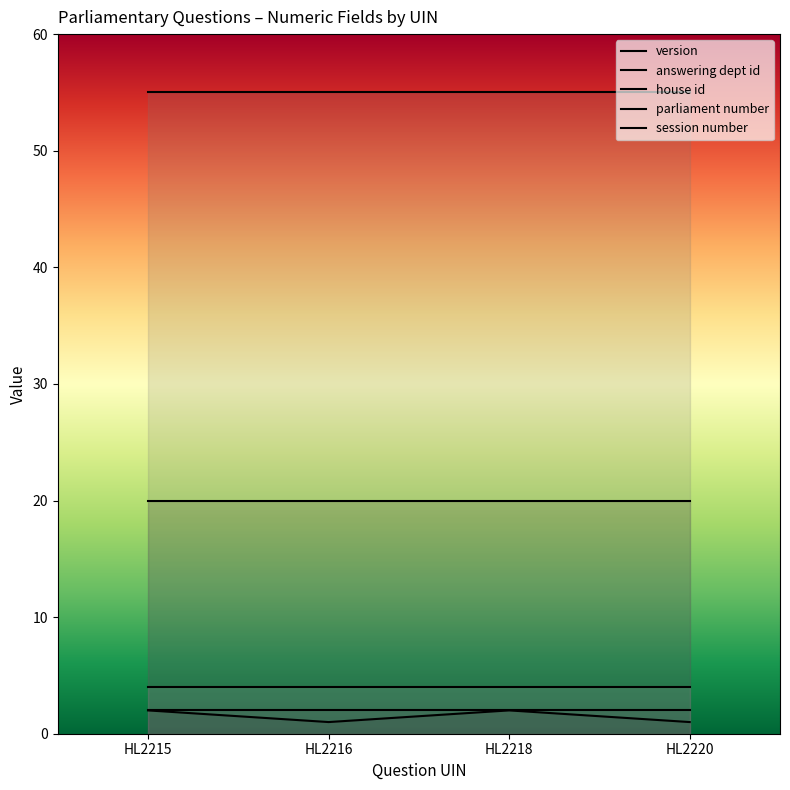

At how many categories does at least one series exceed 38?

4